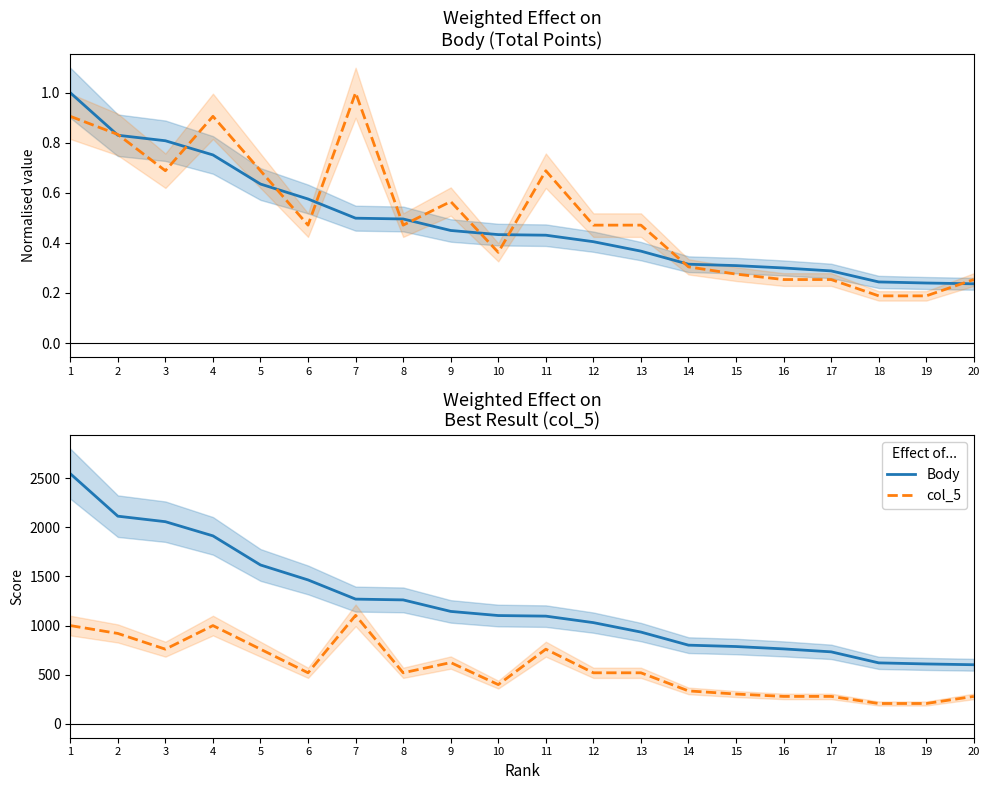

True or false: col_5 has a value of 1799 at 1.

False